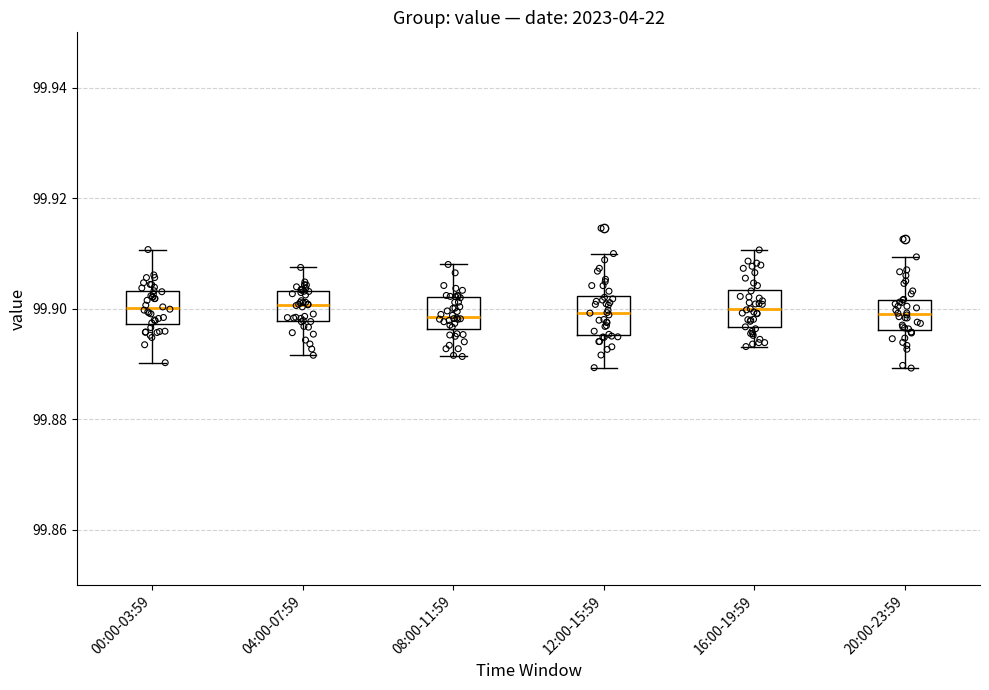

Reading left to right, read every box against the y-axis: the position of its median line, the range the box covers, and the ends of its whiskers. The values are not printed on the chart, so give them approximately, as read against the axis.

00:00-03:59: median 99.900, box 99.898 to 99.904, whiskers 99.890 to 99.910
04:00-07:59: median 99.900, box 99.898 to 99.904, whiskers 99.892 to 99.908
08:00-11:59: median 99.898, box 99.896 to 99.902, whiskers 99.892 to 99.908
12:00-15:59: median 99.900, box 99.896 to 99.902, whiskers 99.890 to 99.910
16:00-19:59: median 99.900, box 99.896 to 99.904, whiskers 99.894 to 99.910
20:00-23:59: median 99.900, box 99.896 to 99.902, whiskers 99.890 to 99.910